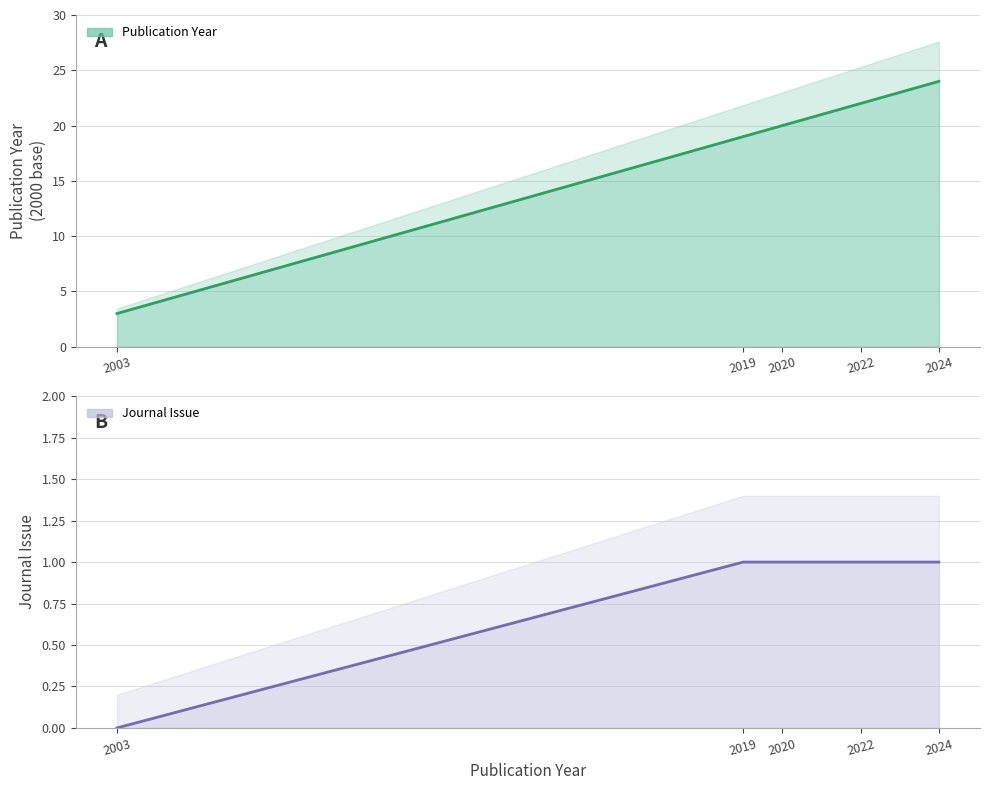

What is the difference between the Publication Year values at 2022 and 2024?

2